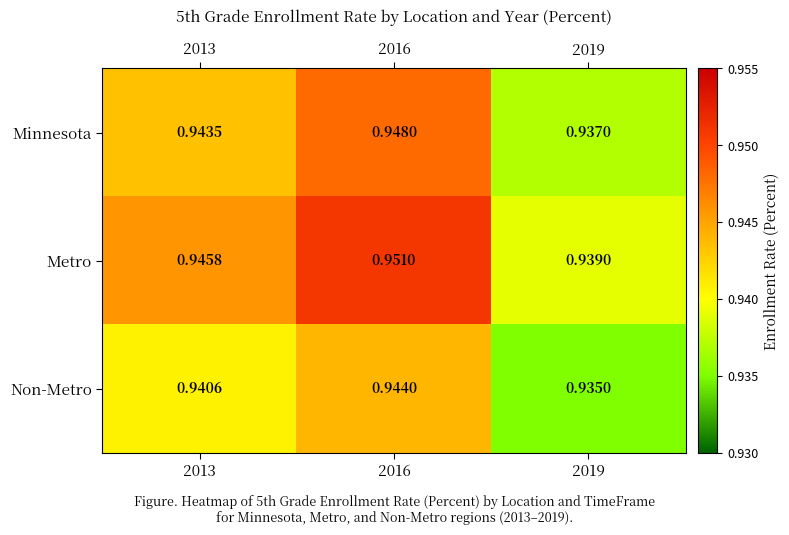

Is the value of Minnesota at 2016 greater than the value of Metro at 2019?

Yes